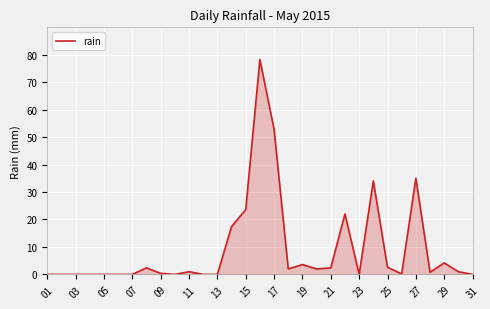

What is the difference between the maximum and minimum values?

78.2